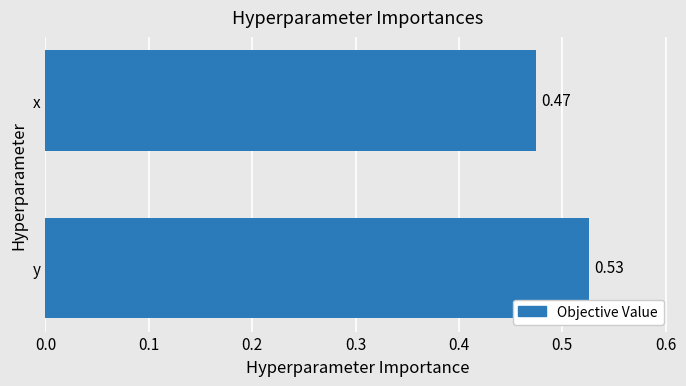

Rank the categories by value from lowest to highest.

x, y